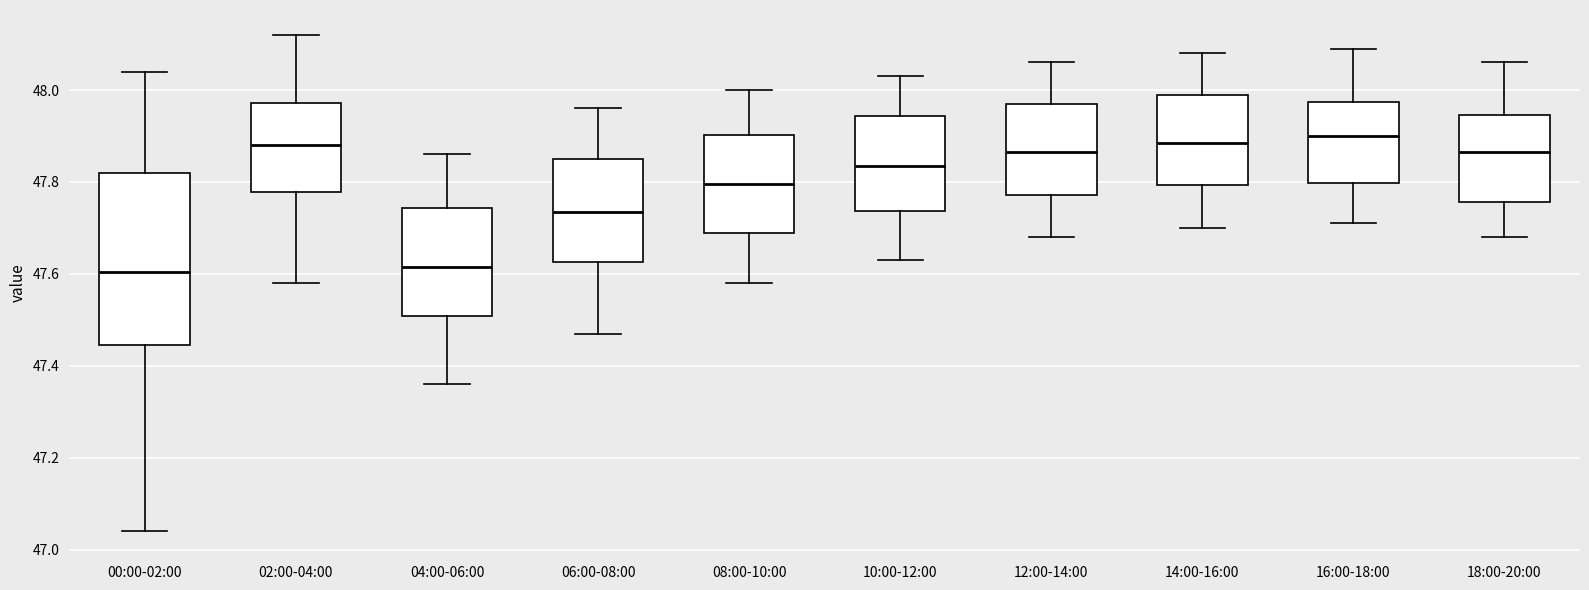

Reading left to right, transcribe this box plot: for each box, give where its median line is, the range the box spans, and where its two whiskers end, as read against the y-axis. The values are not printed on the chart, so give them approximately, as read against the axis.

00:00-02:00: median 47.60, box 47.44 to 47.82, whiskers 47.04 to 48.04
02:00-04:00: median 47.88, box 47.78 to 47.98, whiskers 47.58 to 48.12
04:00-06:00: median 47.62, box 47.50 to 47.74, whiskers 47.36 to 47.86
06:00-08:00: median 47.74, box 47.62 to 47.86, whiskers 47.48 to 47.96
08:00-10:00: median 47.80, box 47.70 to 47.90, whiskers 47.58 to 48.00
10:00-12:00: median 47.84, box 47.74 to 47.94, whiskers 47.64 to 48.04
12:00-14:00: median 47.86, box 47.78 to 47.98, whiskers 47.68 to 48.06
14:00-16:00: median 47.88, box 47.80 to 48.00, whiskers 47.70 to 48.08
16:00-18:00: median 47.90, box 47.80 to 47.98, whiskers 47.72 to 48.10
18:00-20:00: median 47.86, box 47.76 to 47.94, whiskers 47.68 to 48.06